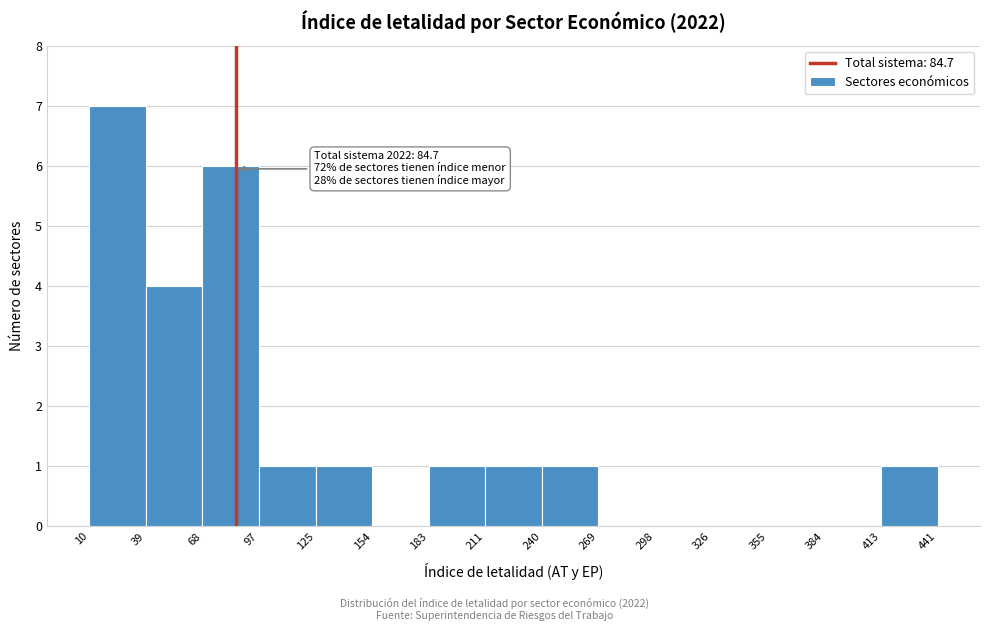

Which range on the x-axis has the tallest bar?

10 to 39